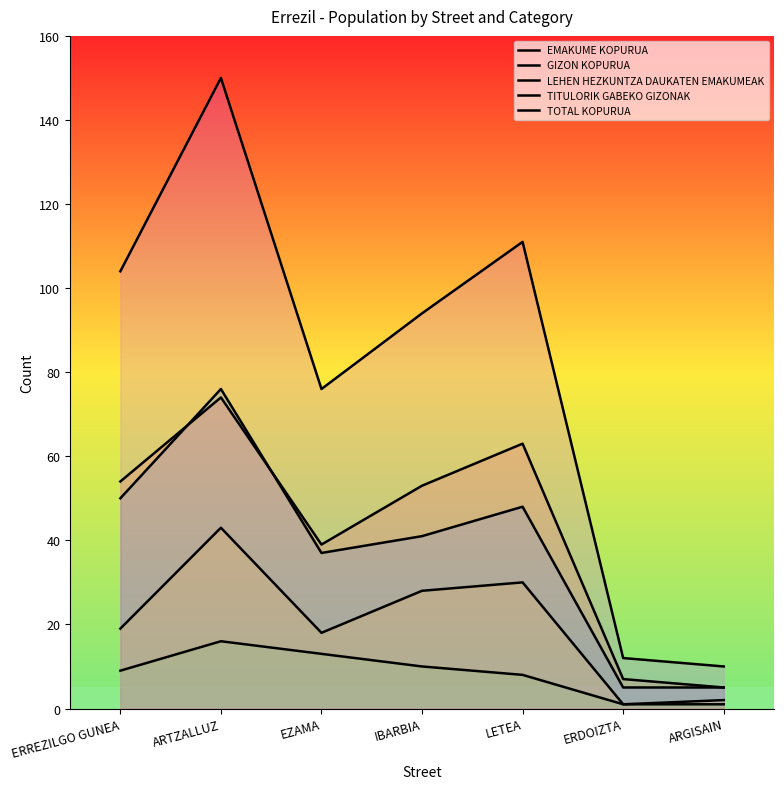

Reading left to right, extract all data points from this chart.

EMAKUME KOPURUA: 50	76	37	41	48	5	5
GIZON KOPURUA: 54	74	39	53	63	7	5
LEHEN HEZKUNTZA DAUKATEN EMAKUMEAK: 9	16	13	10	8	1	1
TITULORIK GABEKO GIZONAK: 19	43	18	28	30	1	2
TOTAL KOPURUA: 104	150	76	94	111	12	10